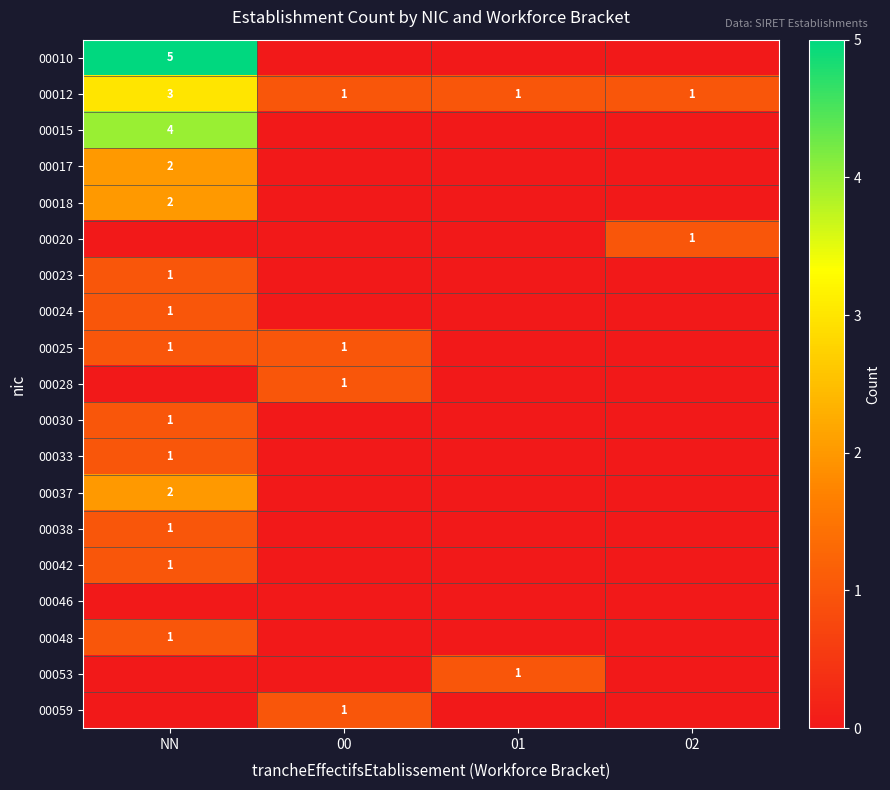

Is it true that 00012 equals 1 at 01?

True